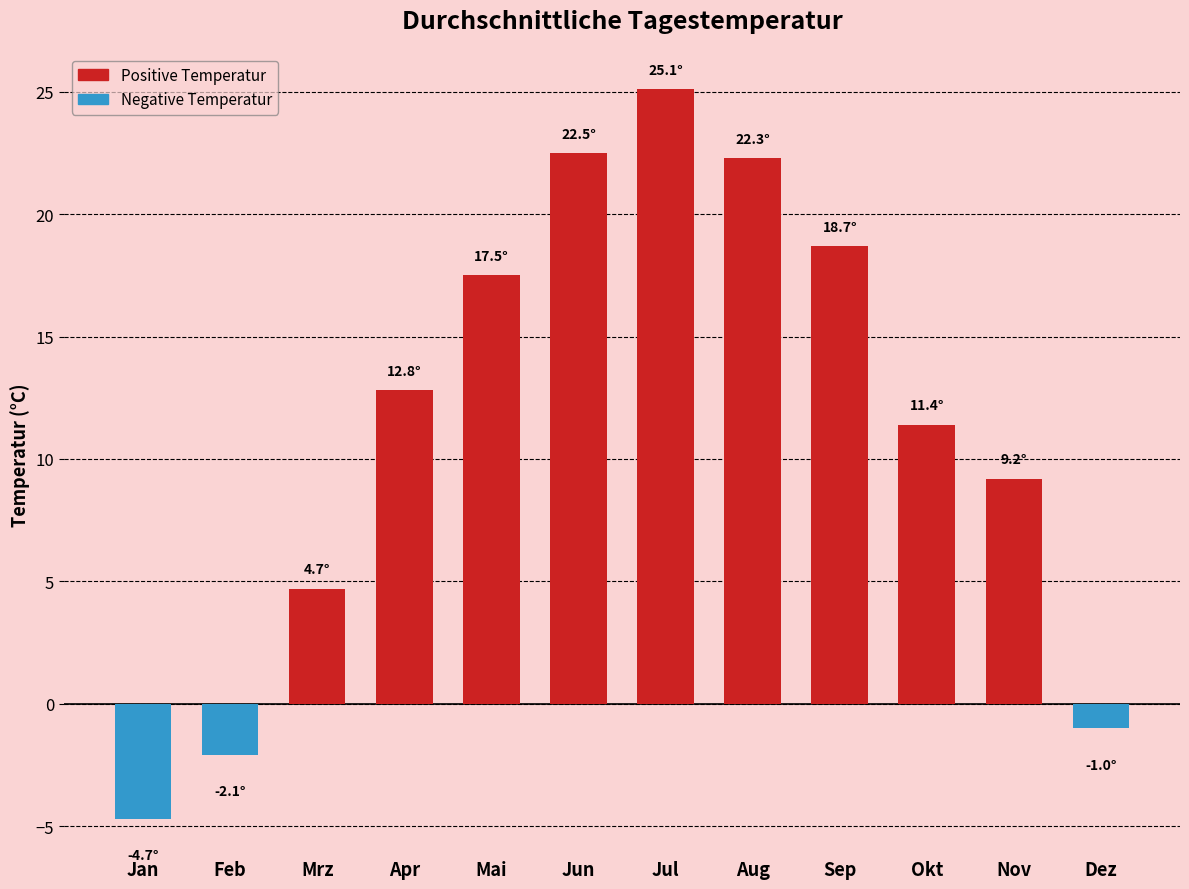

What is the change in value from Jun to Dez?

-23.5